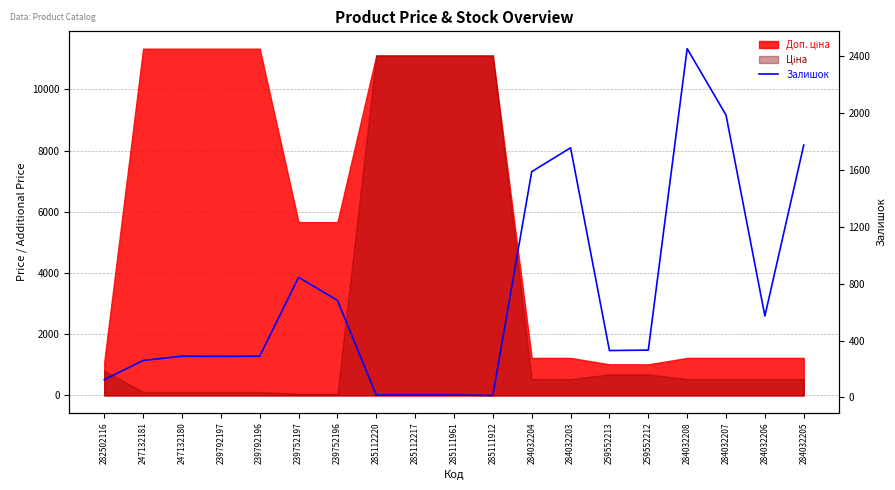

True or false: the data has more than 1 interior local peaks.

True